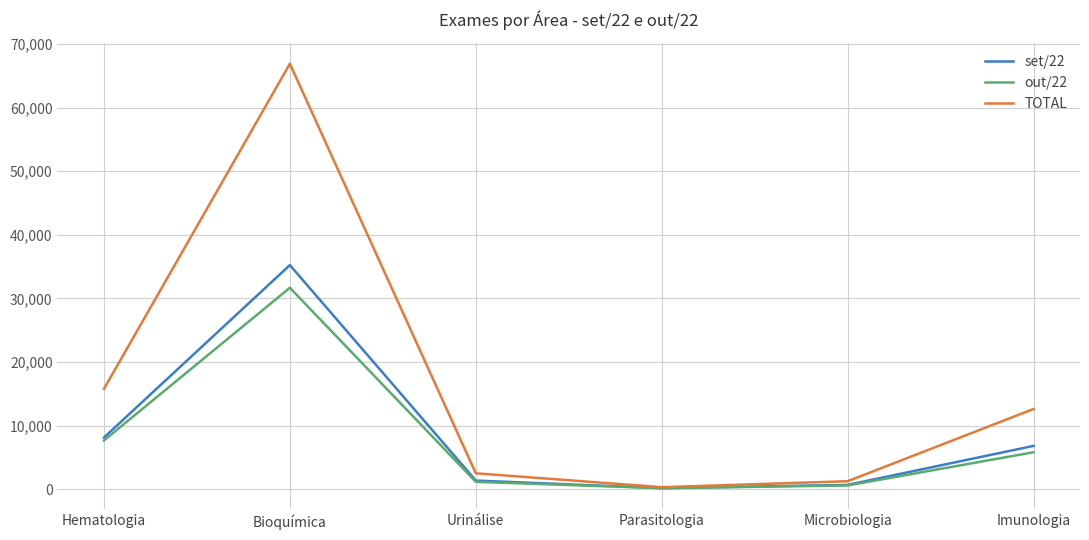

Rank the series by their maximum value, from highest to lowest.

TOTAL, set/22, out/22